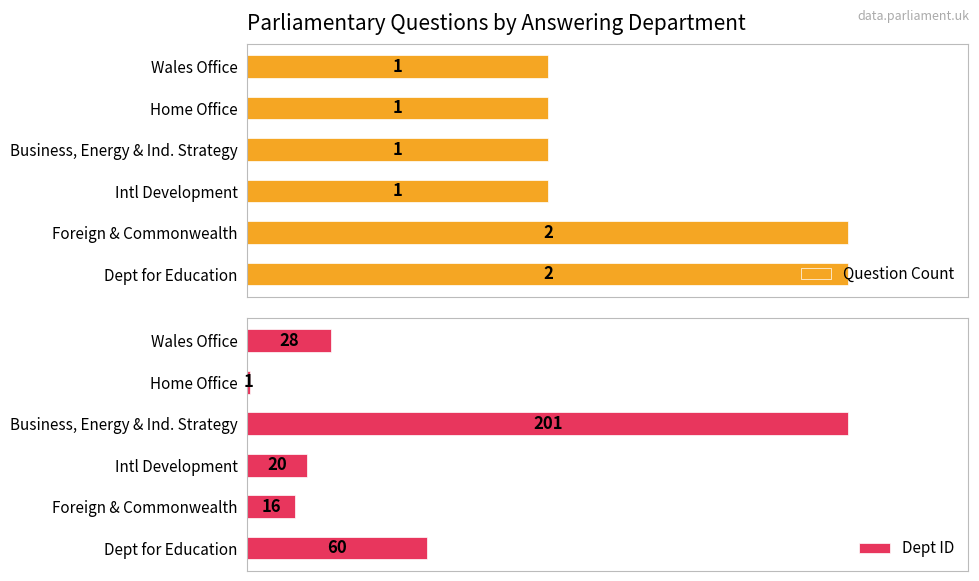

Which category has the highest value in the Dept ID series?

Business, Energy & Ind. Strategy